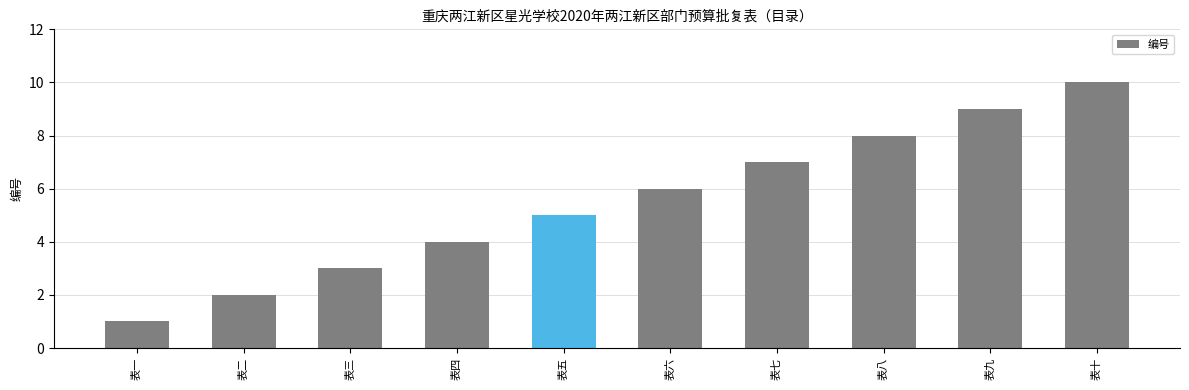

How many data points does each series have?

10